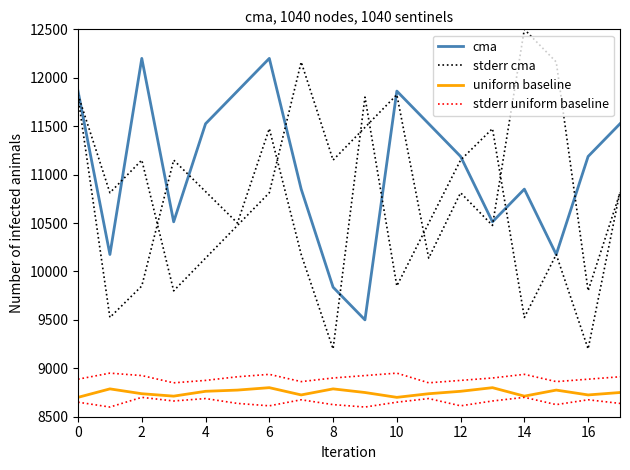

What is the difference between the maximum and minimum values in the cma series?

2700.0